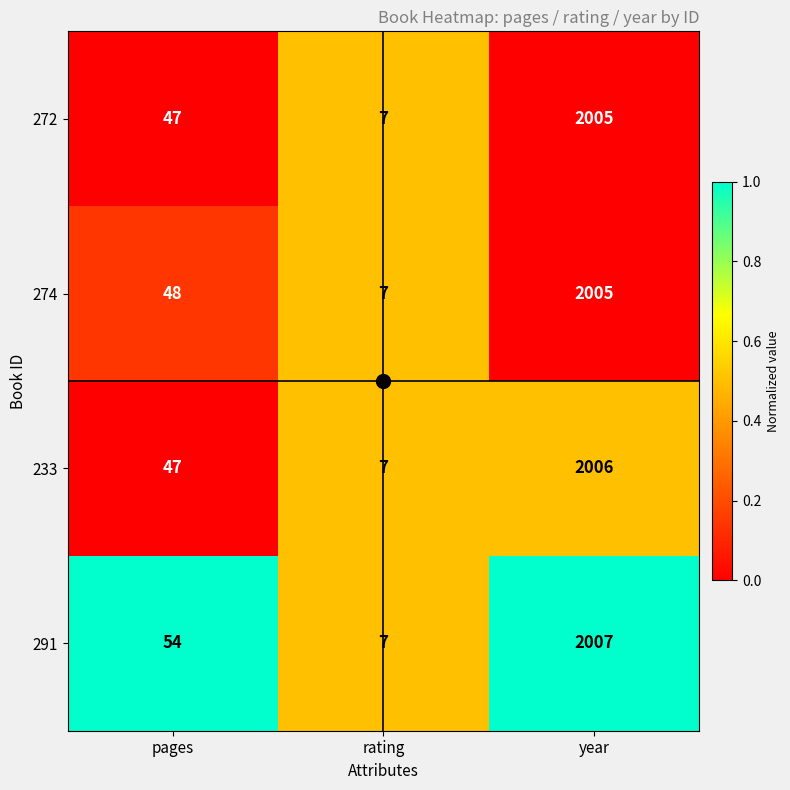

What is the difference between the 291 values at year and pages?

1953